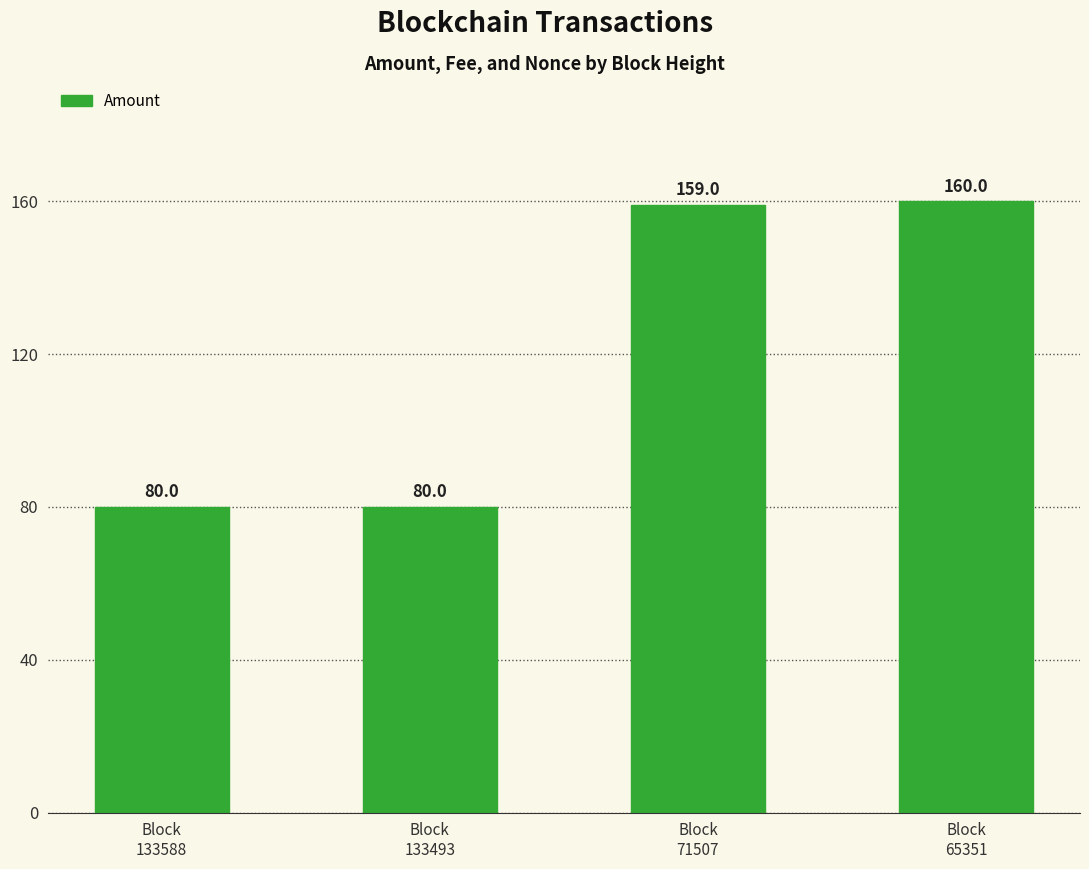

What is the average value?

119.7